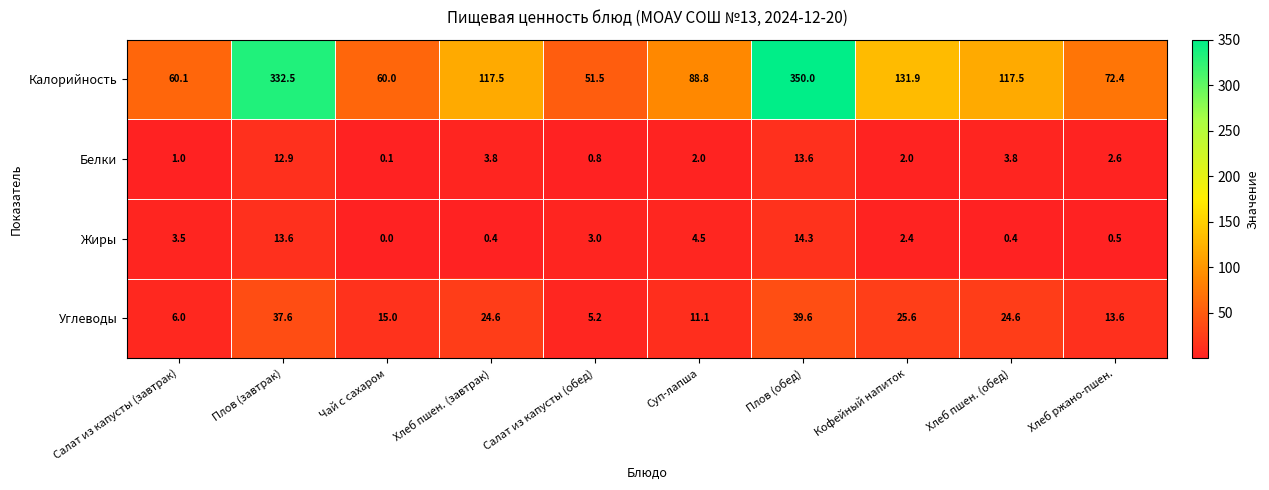

How many categories are shown in the chart?

10